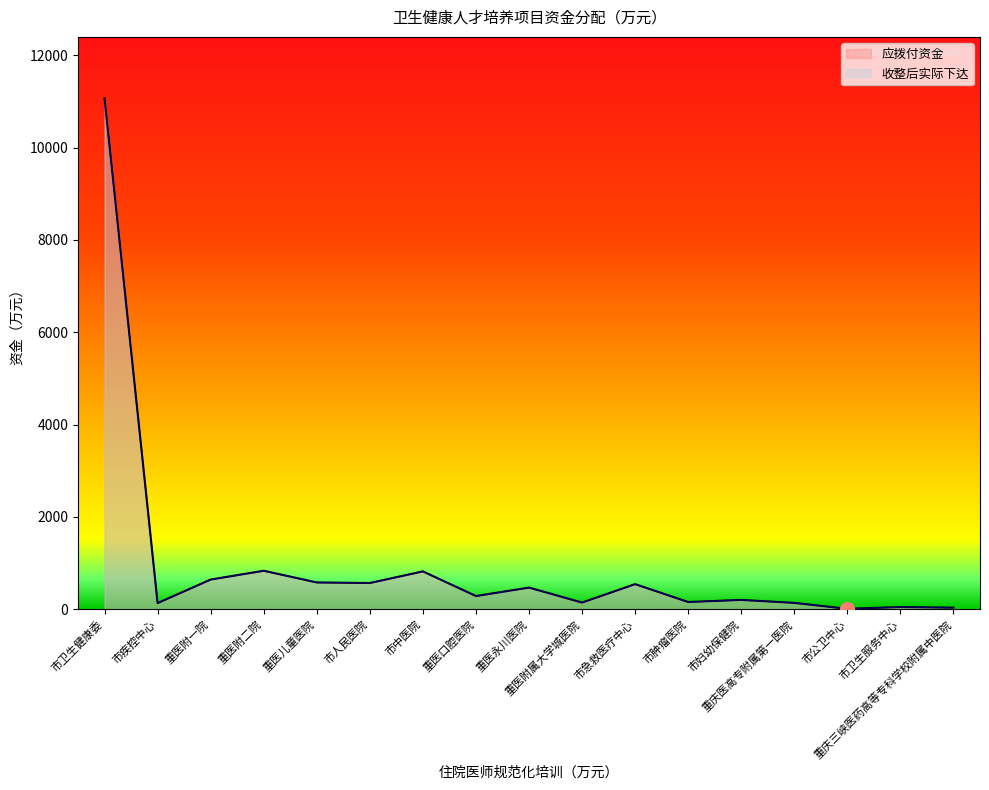

Reading left to right, extract all data points from this chart.

收整后实际下达: 11067.9	135.0	645.0	835.5	582.0	570.0	822.0	288.0	471.0	147.0	546.0	159.0	204.0	140.0	11.2	50.4	36.0
应拨付资金: 11067.9	135.0	645.0	835.5	582.0	570.0	822.0	288.0	471.0	147.0	546.0	159.0	204.0	140.0	11.2	50.4	36.0